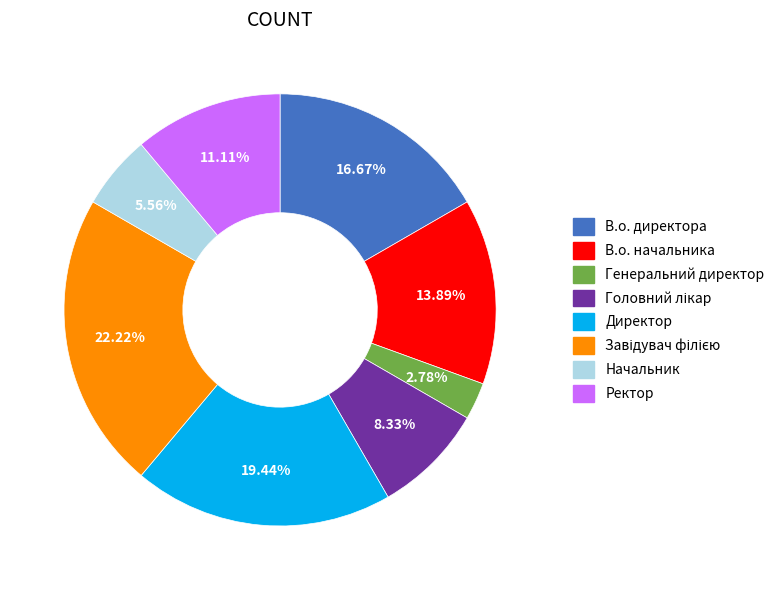

Is it true that В.о. начальника is 22% of the pie?

False